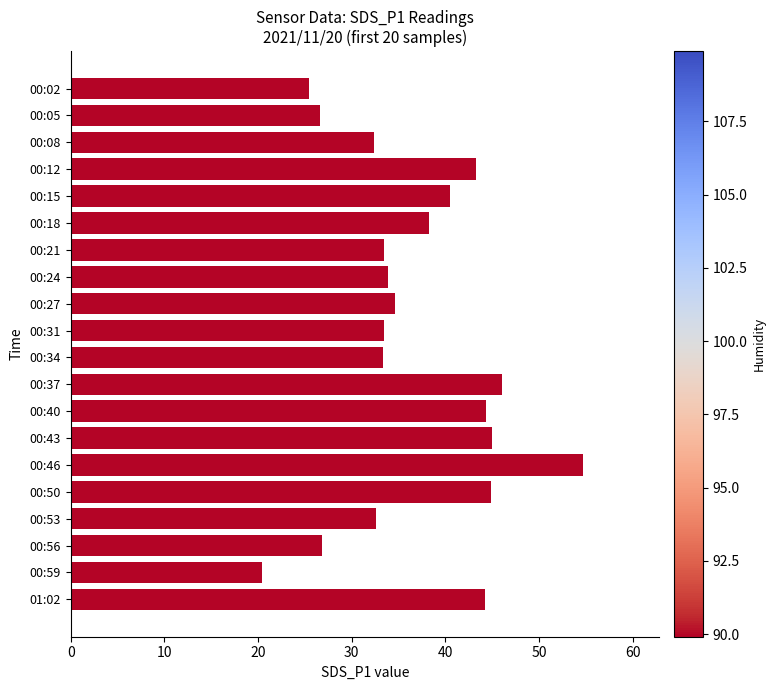

What is the difference between the maximum and second lowest values?

29.2